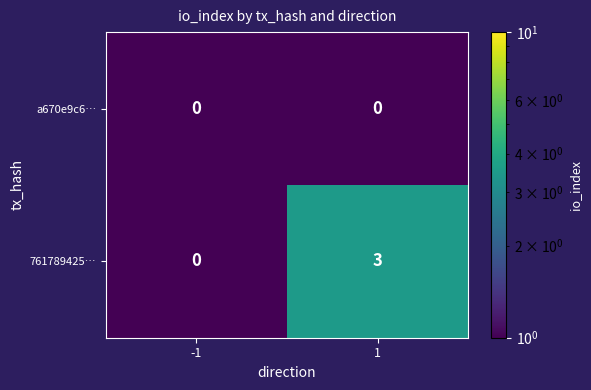

What is the difference between the 761789425… values at 1 and -1?

3